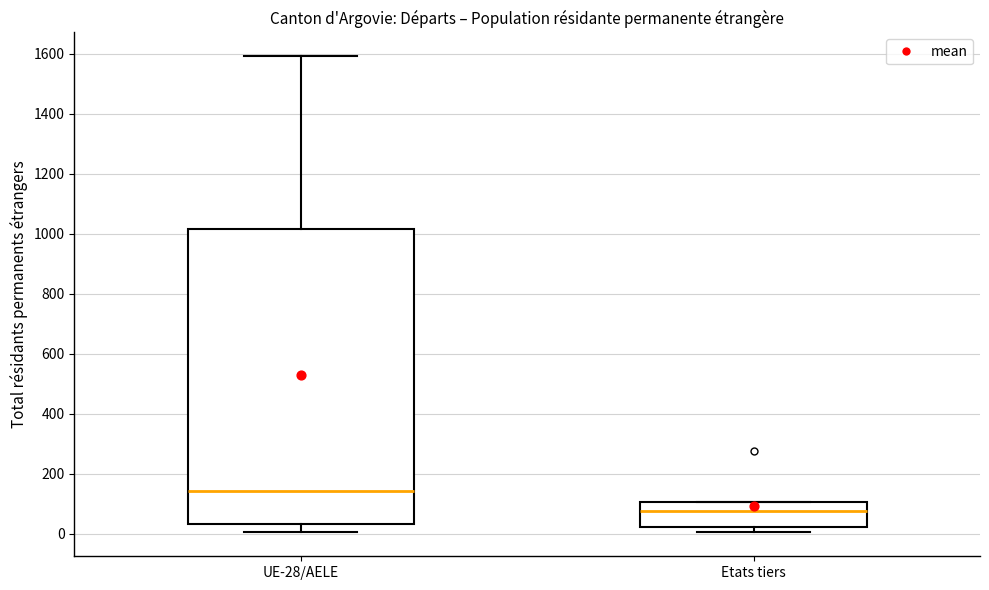

Which box is the tallest, from its lower edge to its upper edge?

UE-28/AELE